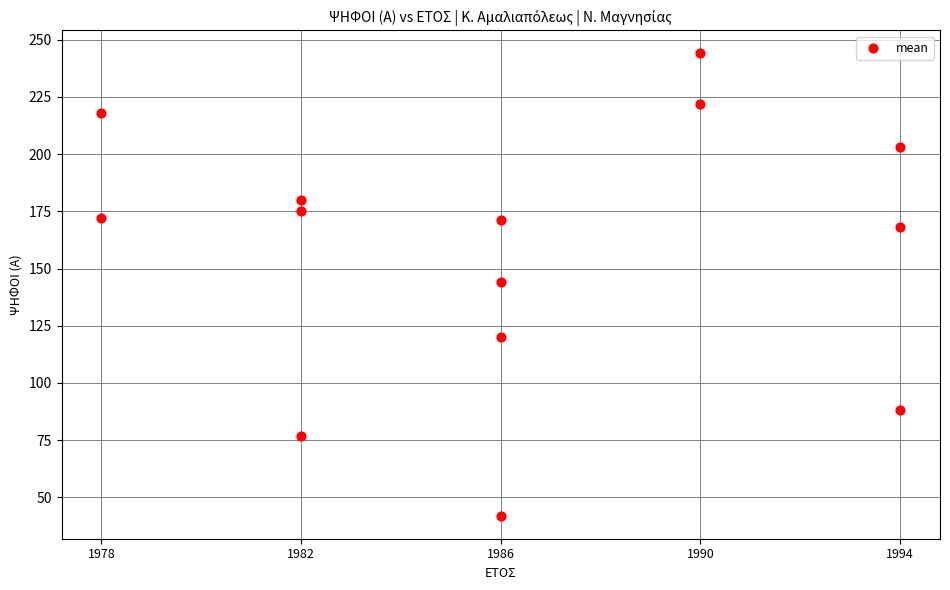

What is the range of X values (max minus min)?

16